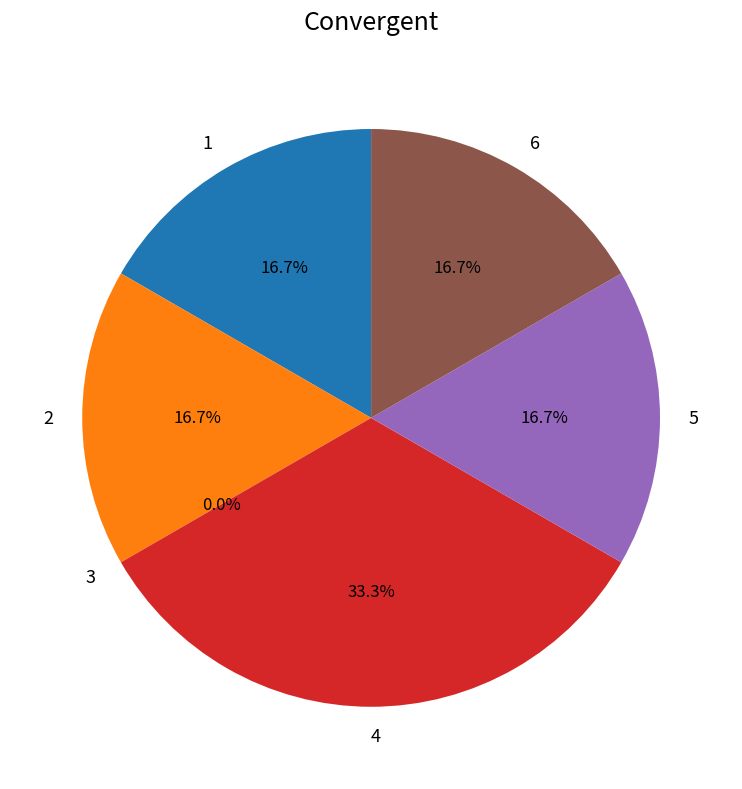

Which slice is the smallest?

3